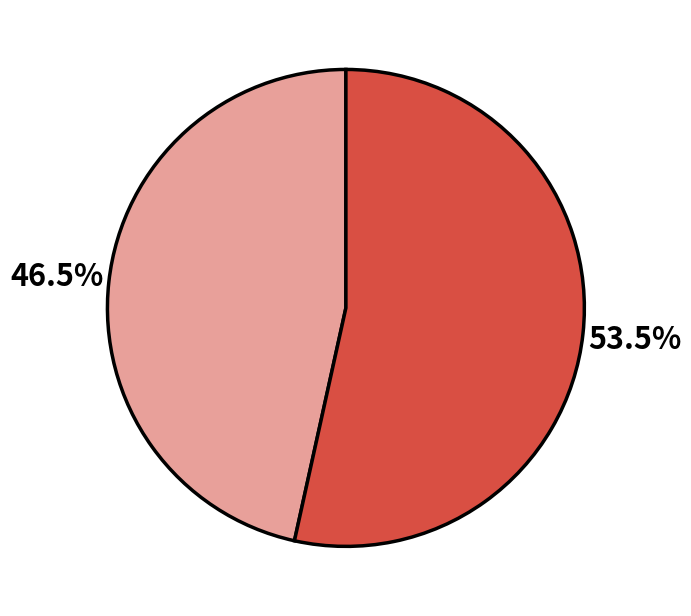

Is there a majority slice in this chart?

Yes